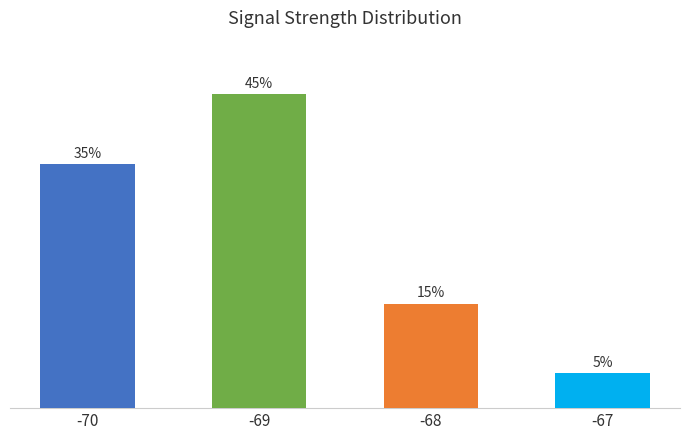

List the labels in order of value, smallest first.

-67, -68, -70, -69